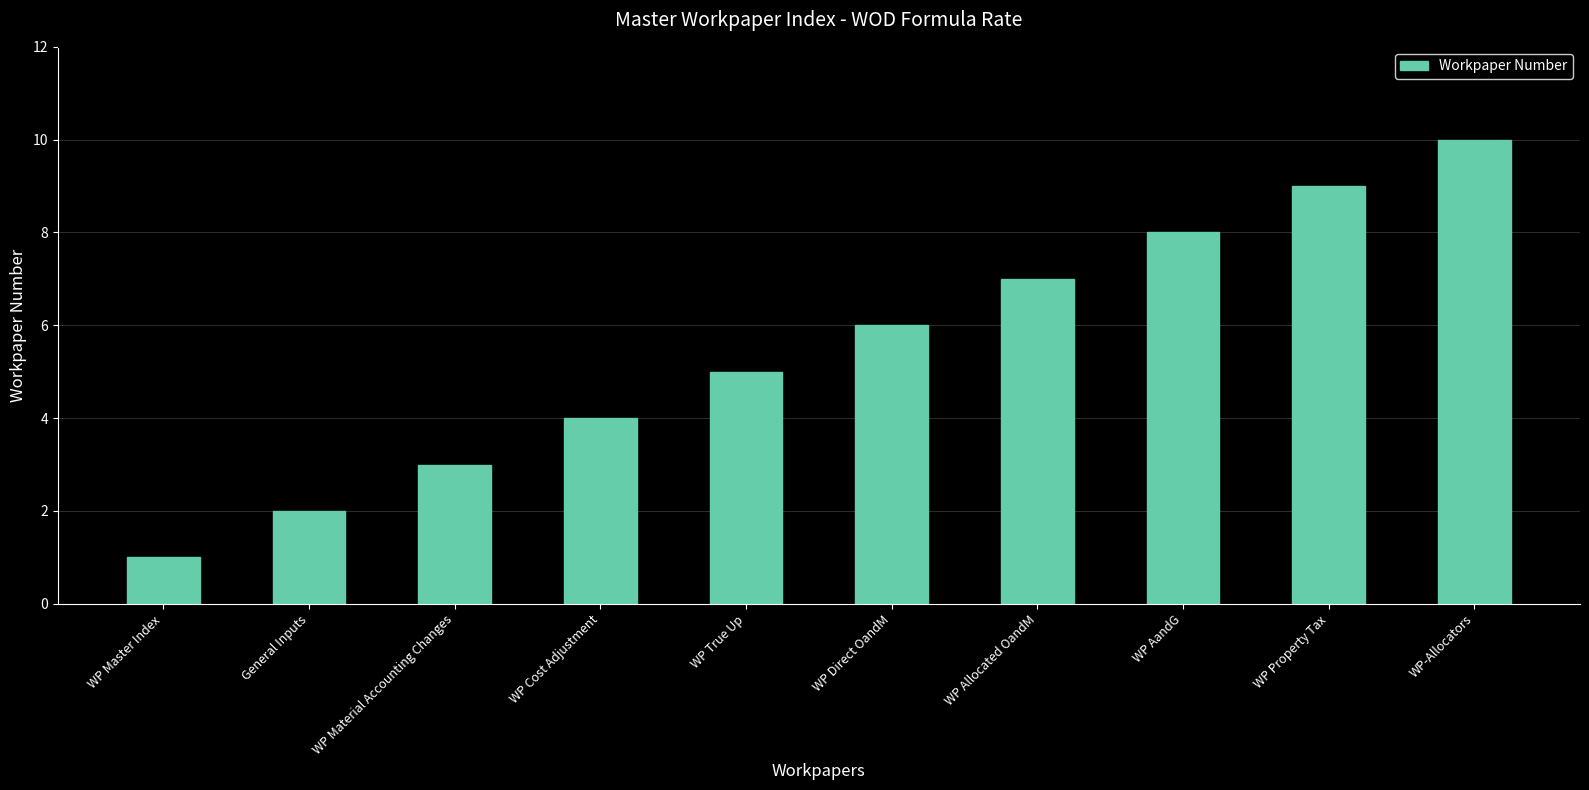

Where is the data nearest to the value 5?

WP True Up